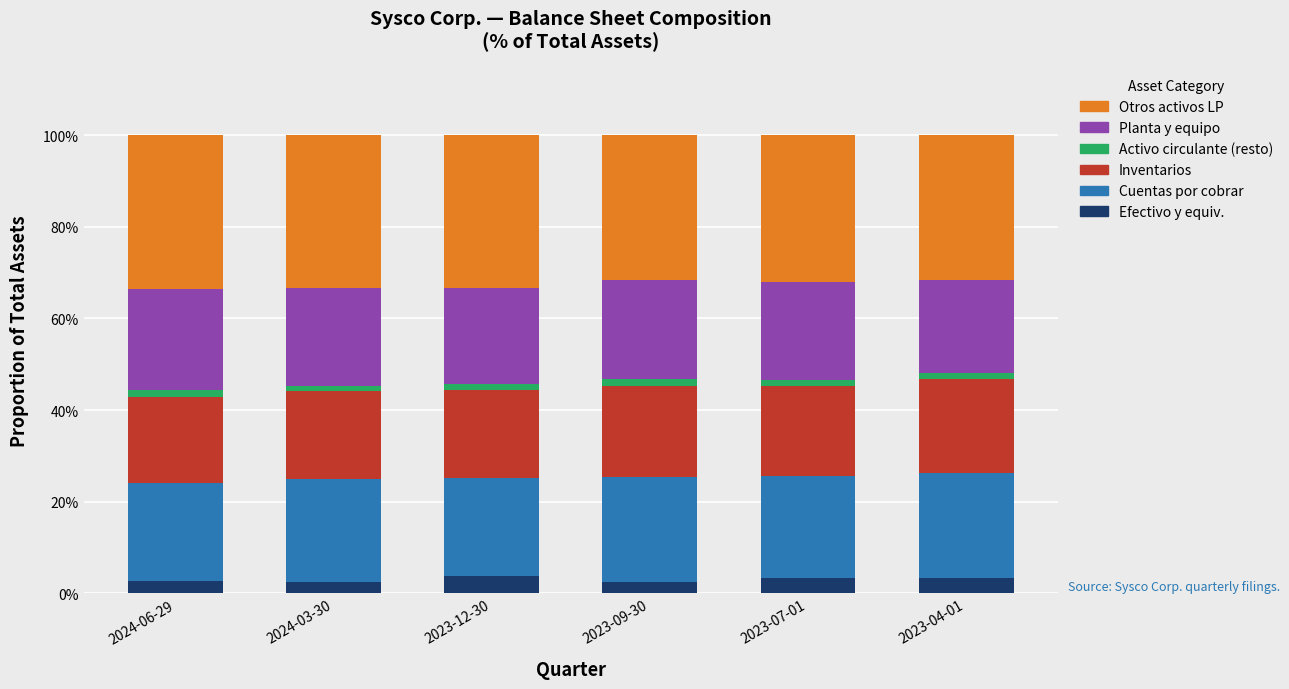

Are the bars grouped side by side (vs. stacked)?

No